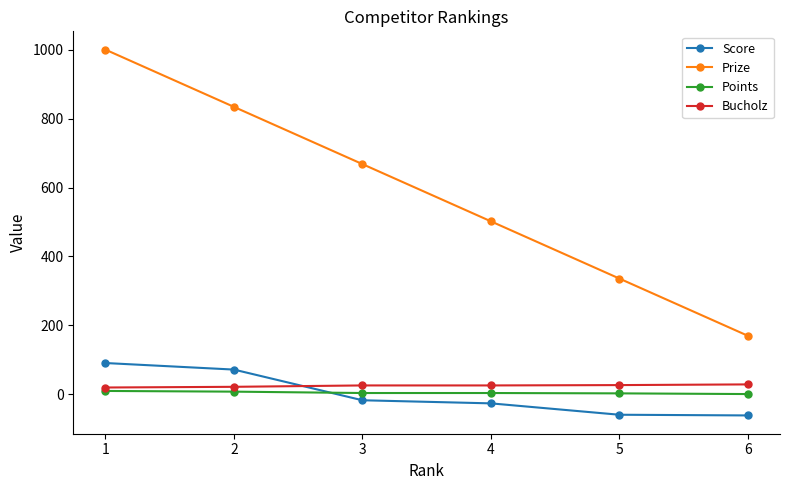

At how many categories does at least one series exceed 937?

1